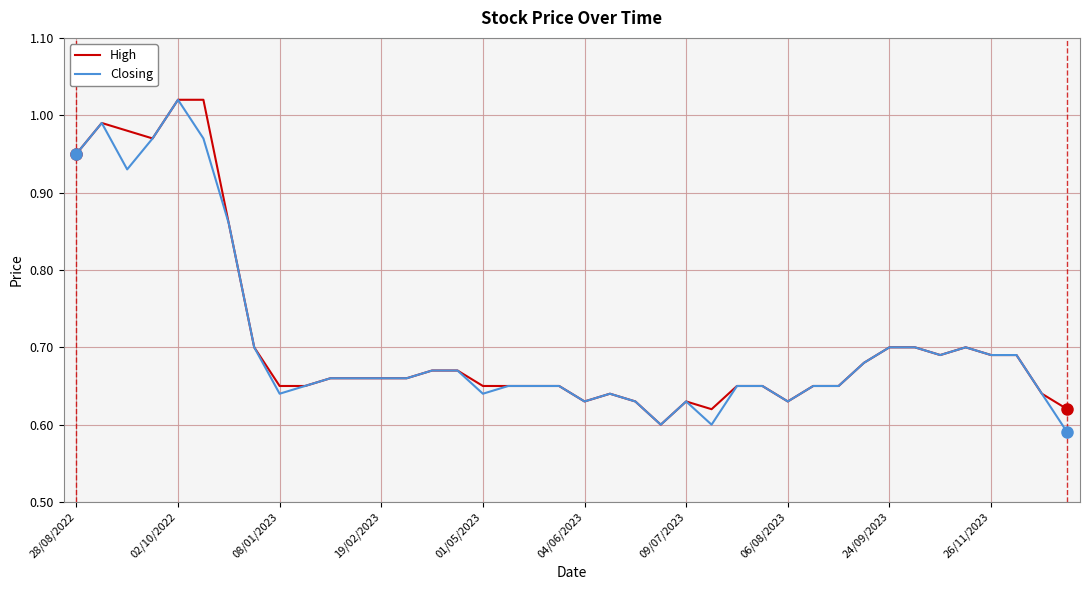

Count the number of data series in this chart.

2